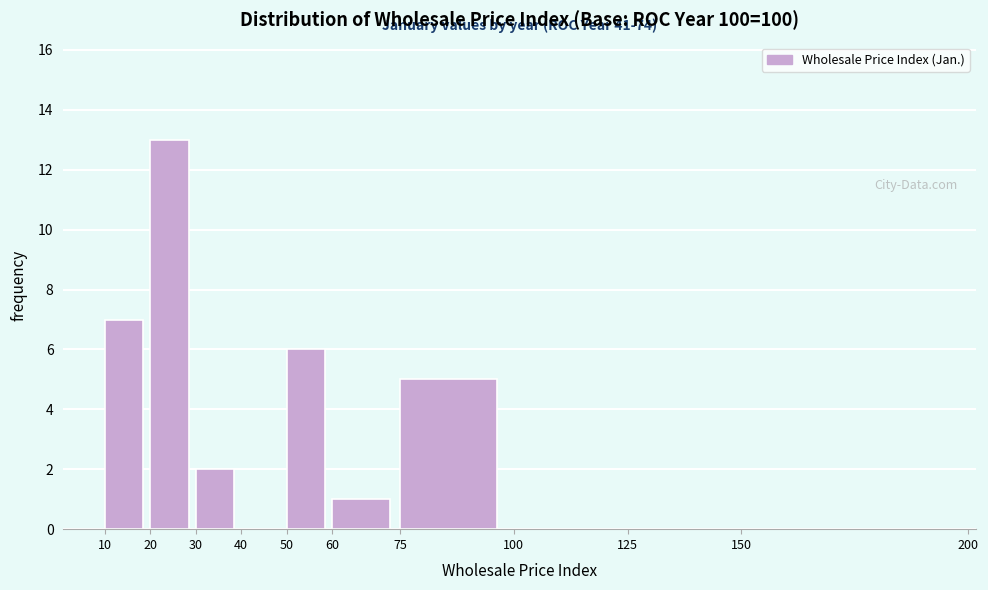

Over which range of the x-axis is the bar tallest?

20 to 30